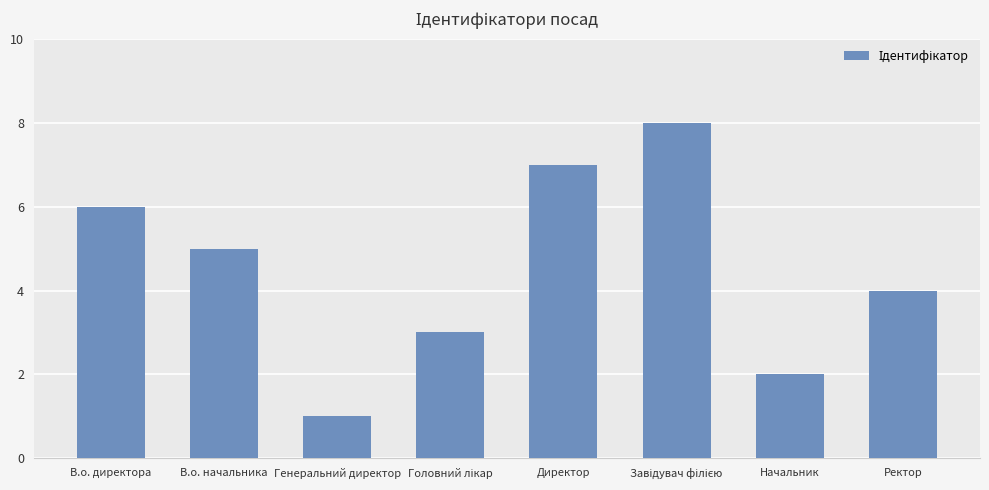

Reading left to right, list all the values displayed in this chart.

6	5	1	3	7	8	2	4